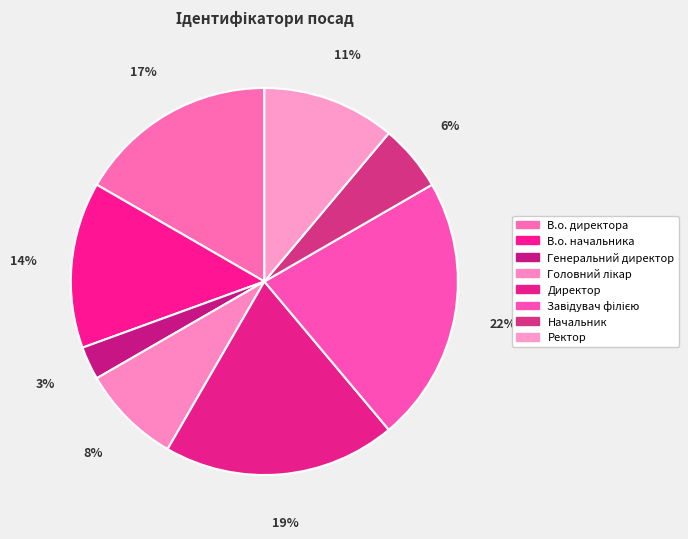

To the nearest percent, what is the difference between the largest and smallest slice percentages?

19%